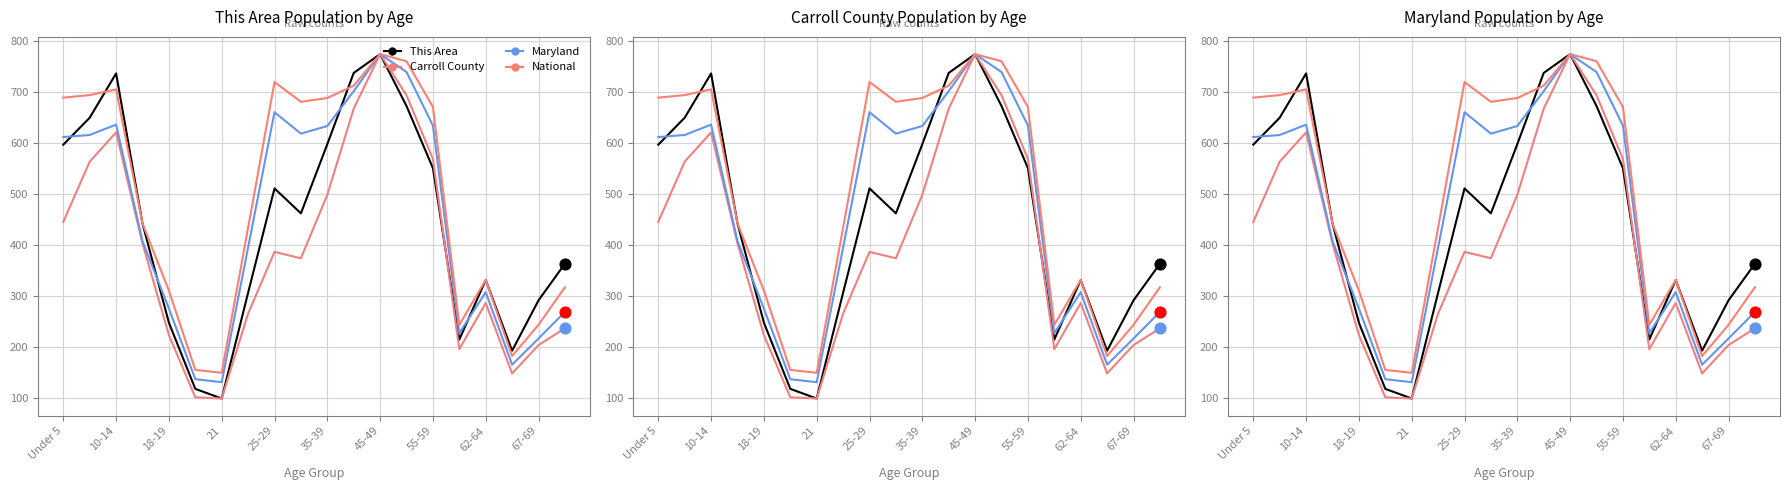

Which series reaches the minimum Y coordinate?

Carroll County